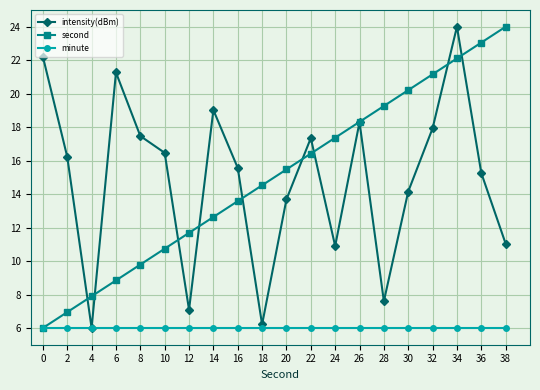

At which label does second reach its peak?

38